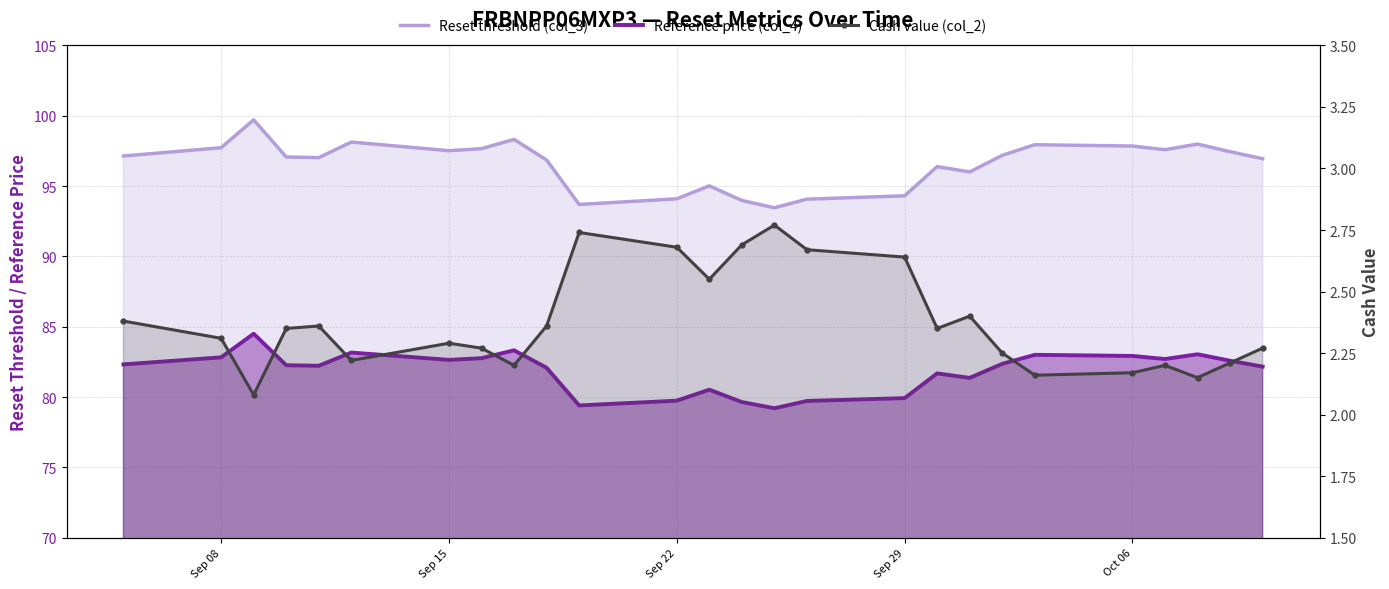

Does the chart have visible grid lines?

Yes